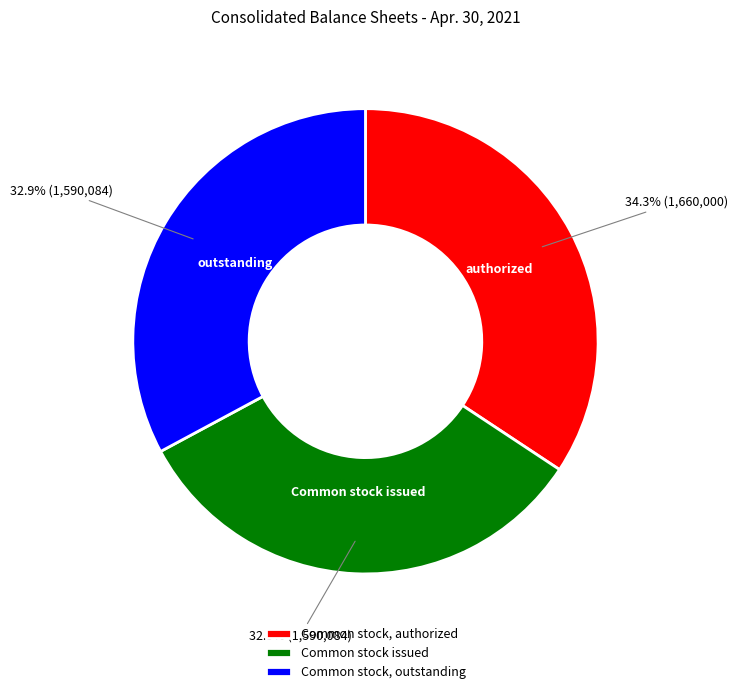

Count the number of slices in the pie.

3